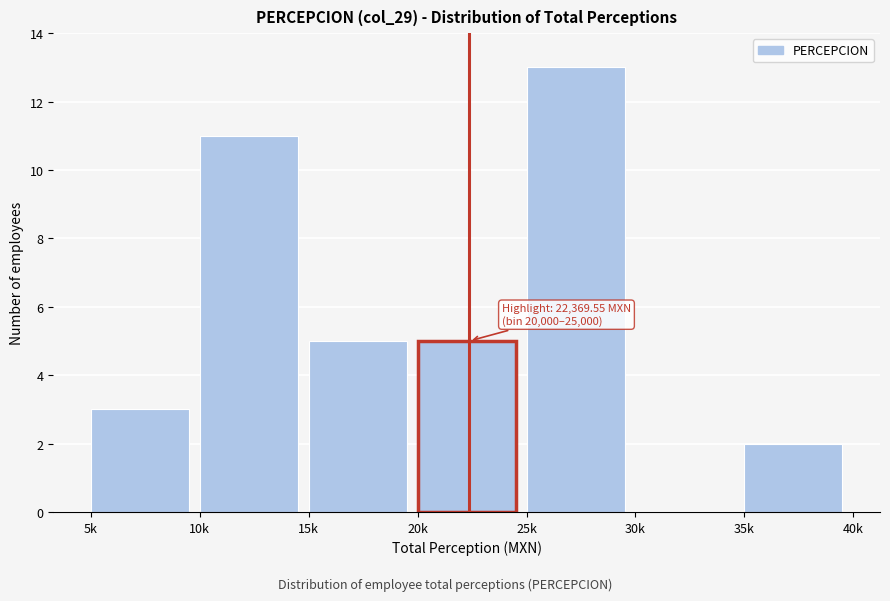

Reading left to right, list all the values displayed in this chart.

5k=3	10k=11	15k=5	20k=5	25k=13	30k=0	35k=2